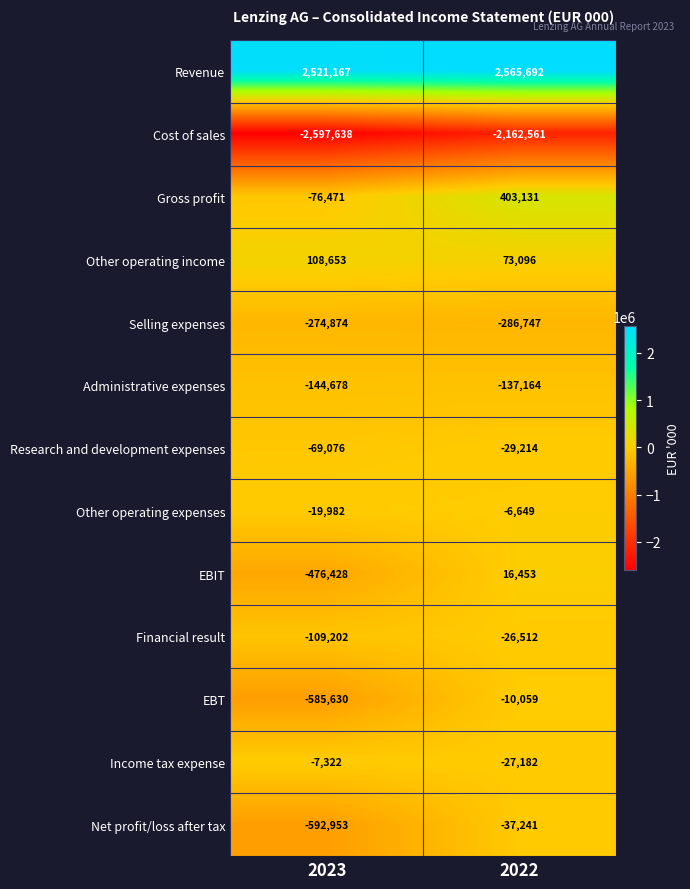

What is the smallest value displayed?

-2597638